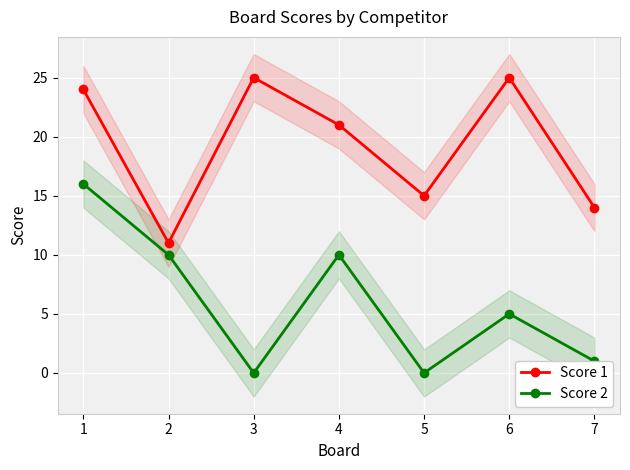

What is the approximate value of Score 1 at 4?

21